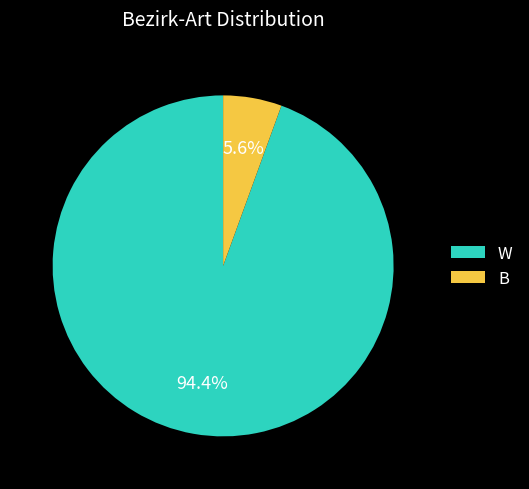

True or false: W accounts for 94% of the total.

True